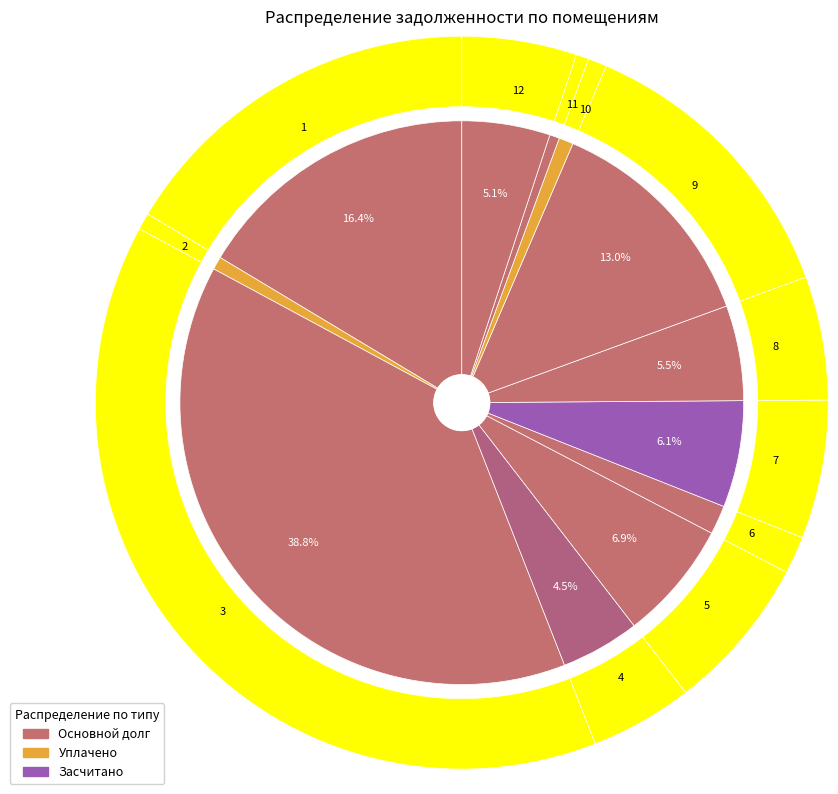

What is the smallest slice in the pie chart?

11